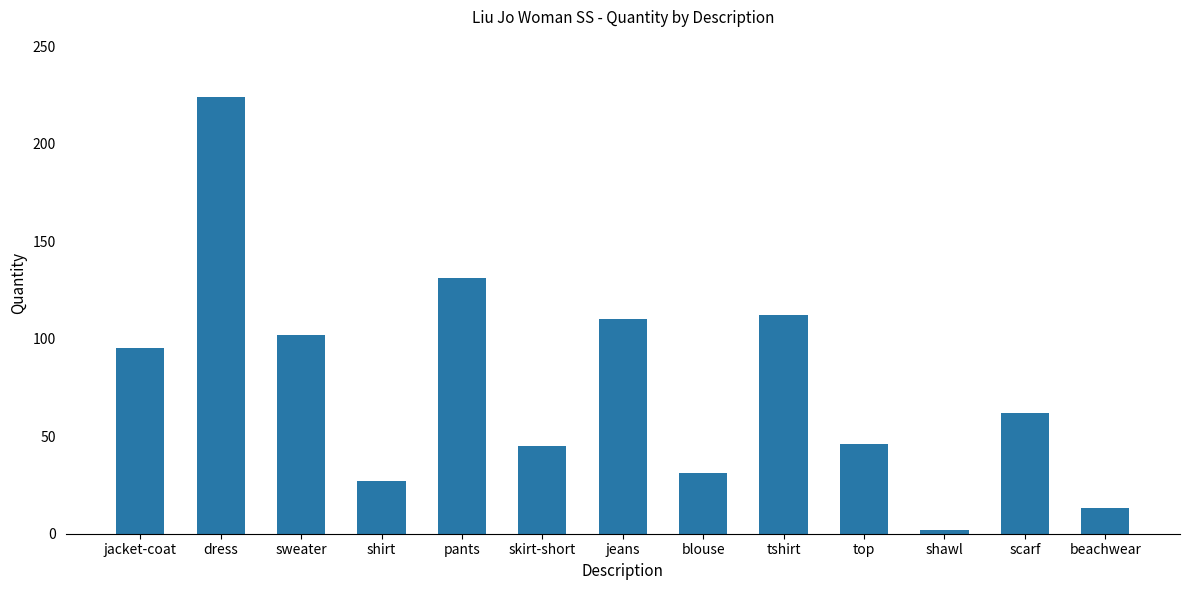

At which category does the chart reach its peak across all series?

dress